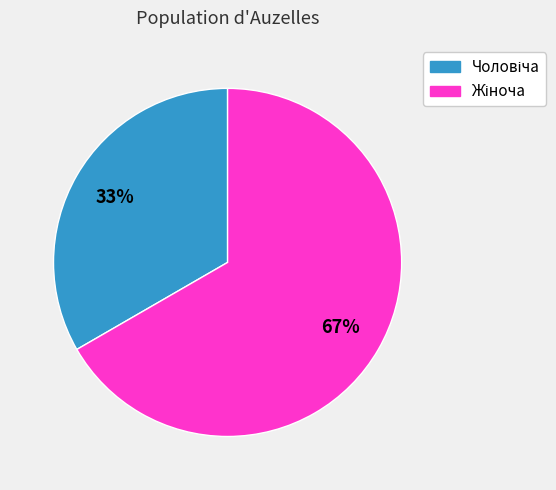

To the nearest percent, what is the average slice percentage?

50%